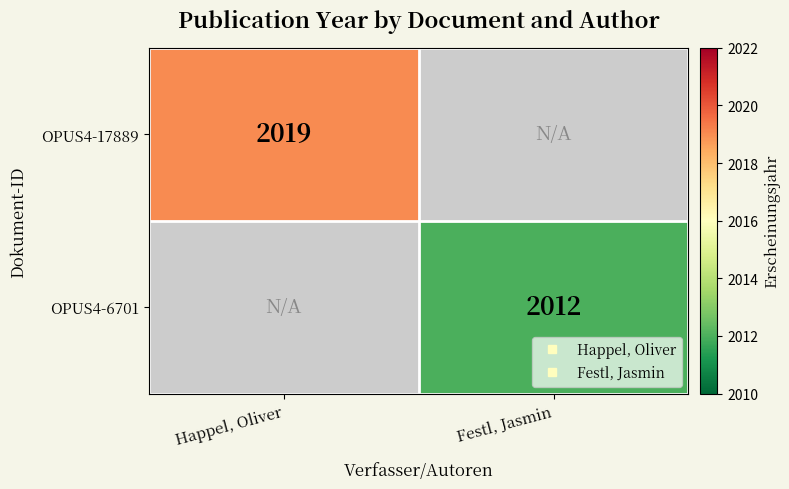

The OPUS4-17889 series shows 2019.0 at Happel, Oliver. True or false?

True